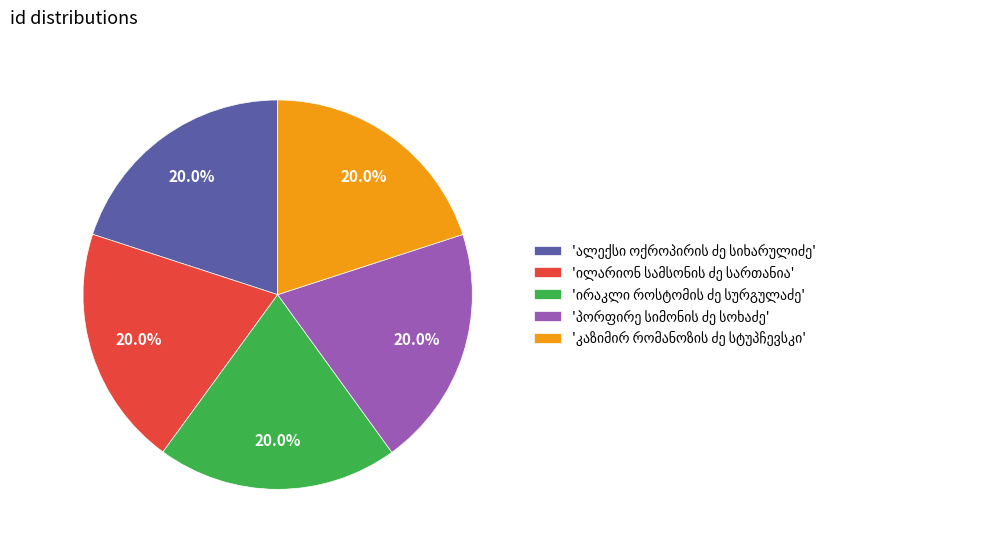

Is there a majority slice in this chart?

No